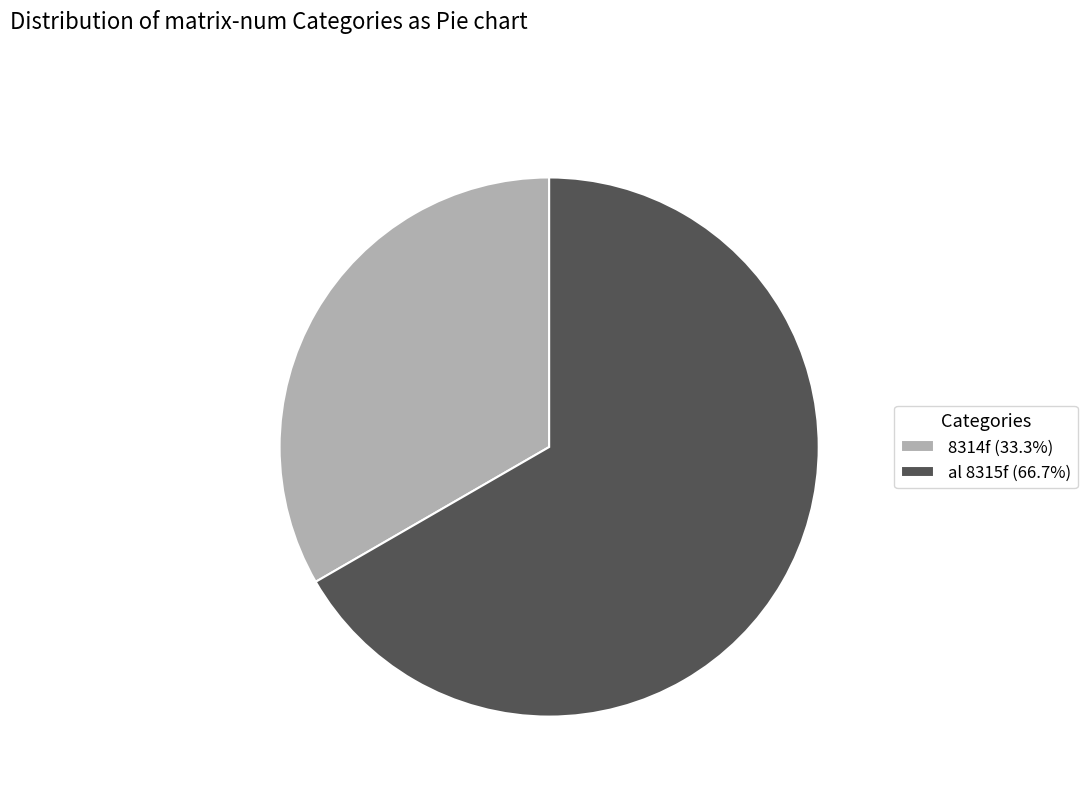

Do al 8315f (66.7%) and 8314f (33.3%) together represent more than half of the pie?

Yes